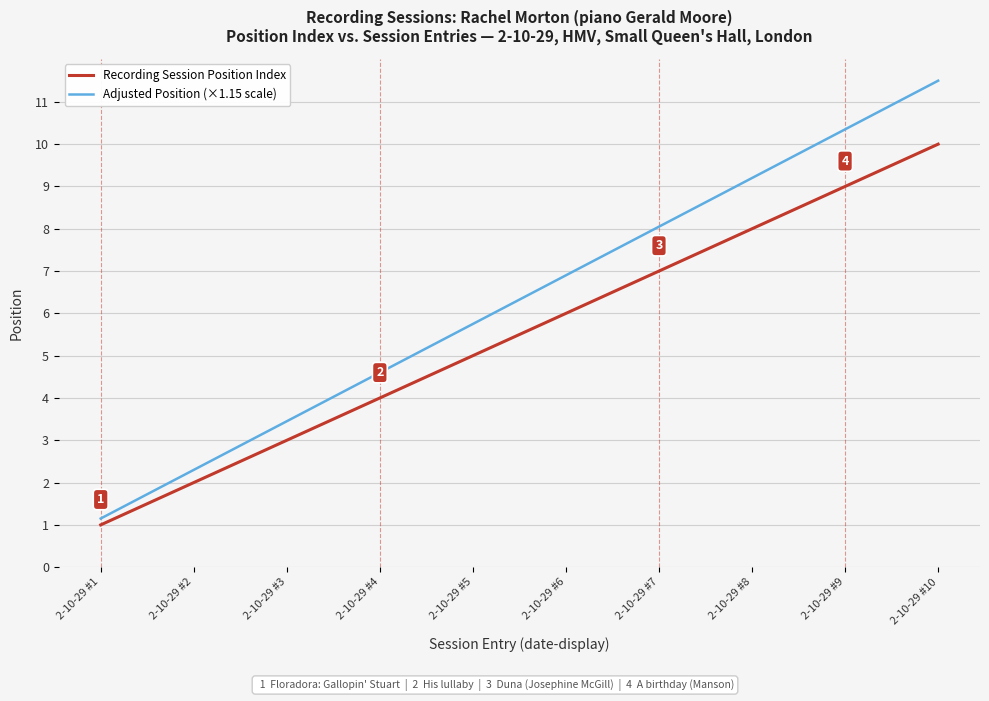

Rank the series at 2-10-29 #2 from lowest to highest value.

Recording Session Position Index, Adjusted Position (×1.15 scale)